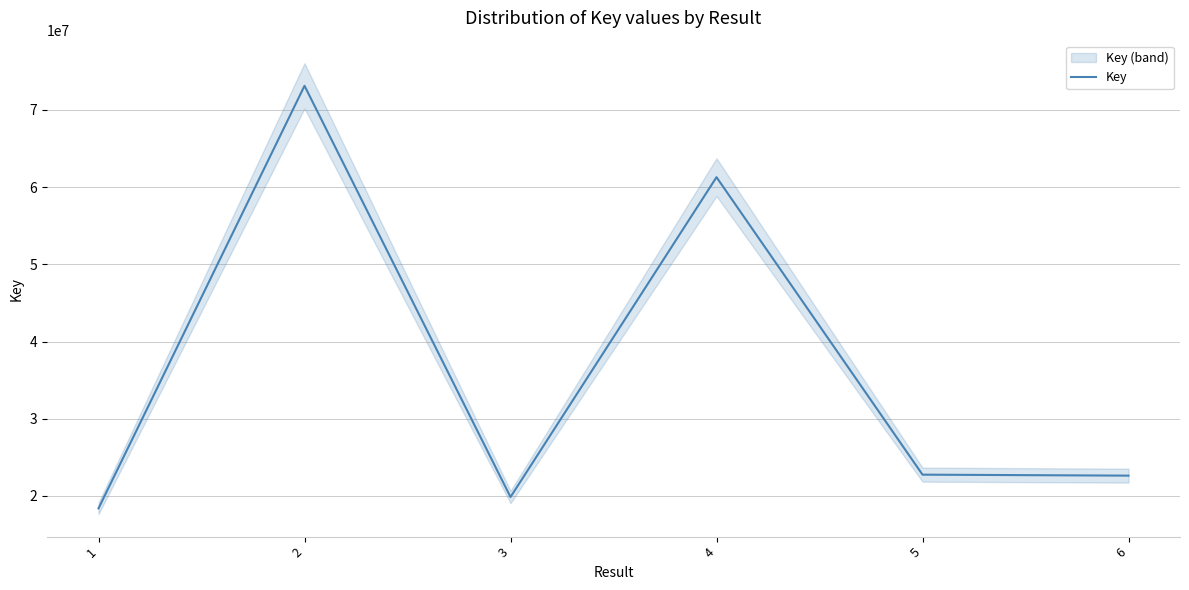

What is the maximum value shown in the chart?

73133775